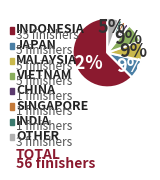

To the nearest percent, what is the average slice percentage?

12%